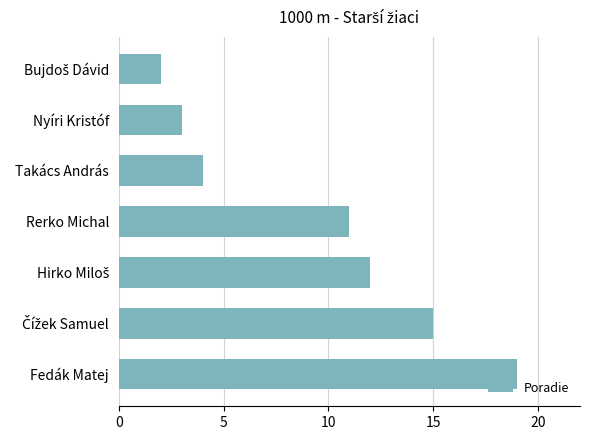

What is the label of the 4th bar from the bottom?

Rerko Michal